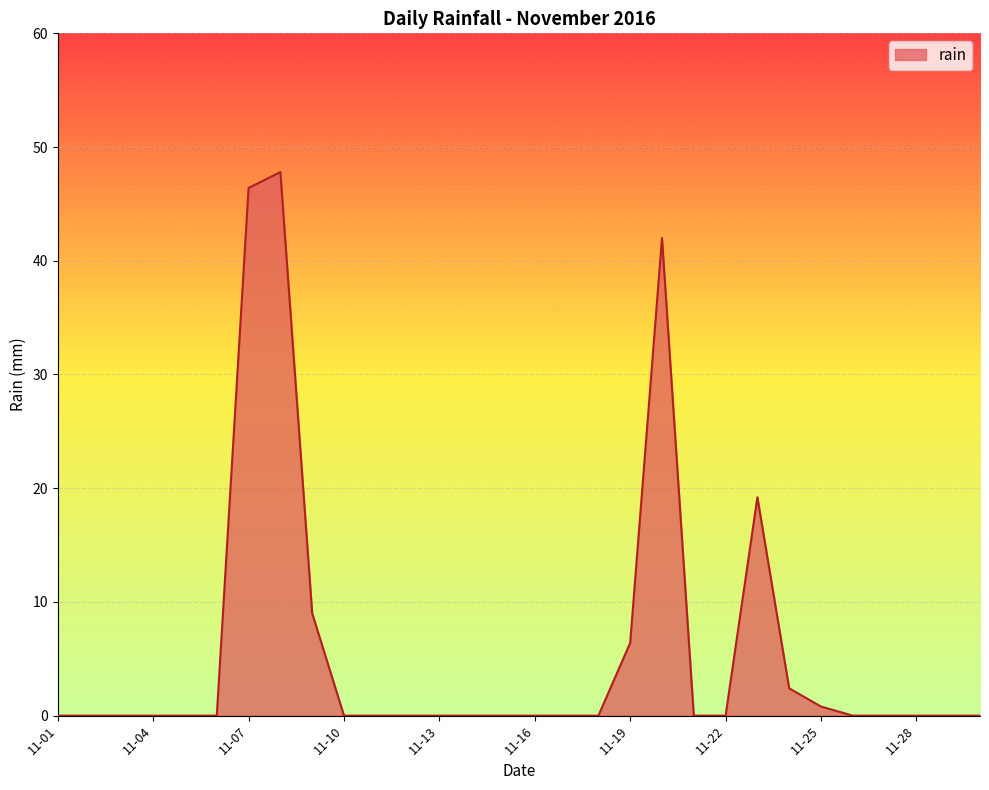

How many distinct data groups are displayed?

1